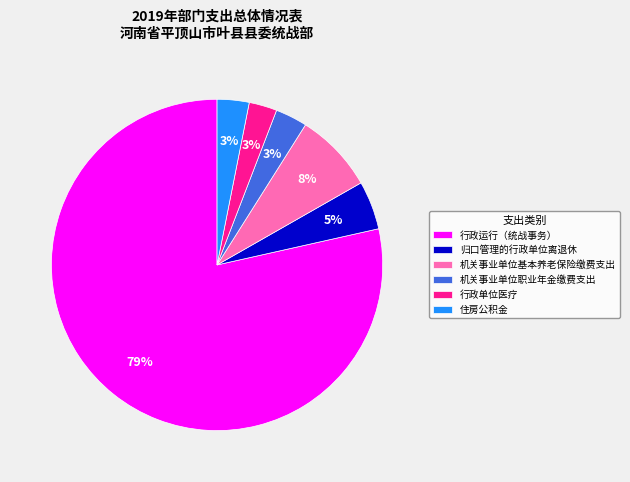

What is the largest slice in the pie chart?

行政运行（统战事务）